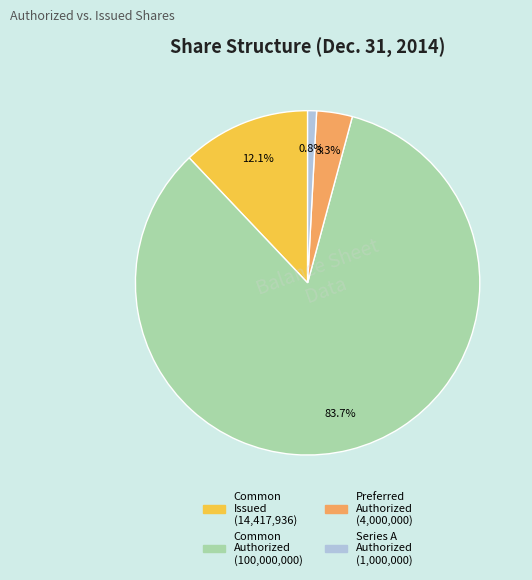

Which category accounts for the majority?

Common stock, shares authorized